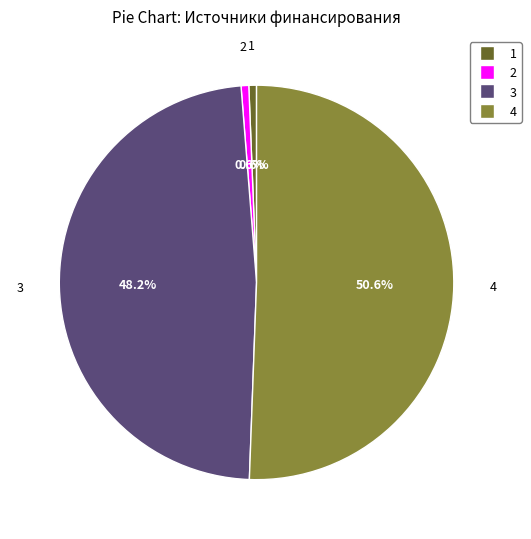

Count the number of slices in the pie.

4